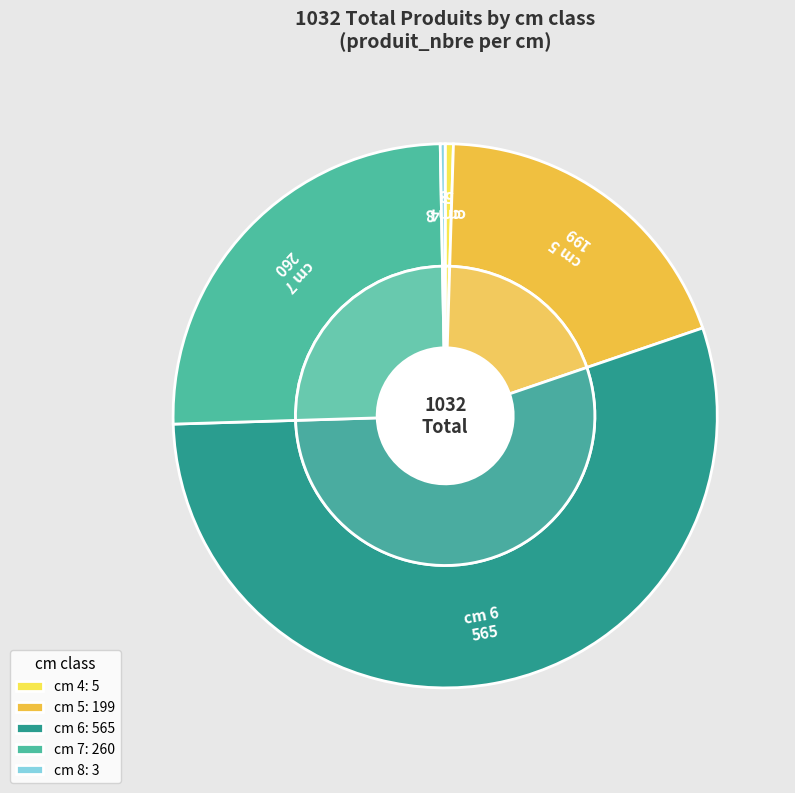

What is the majority slice?

6